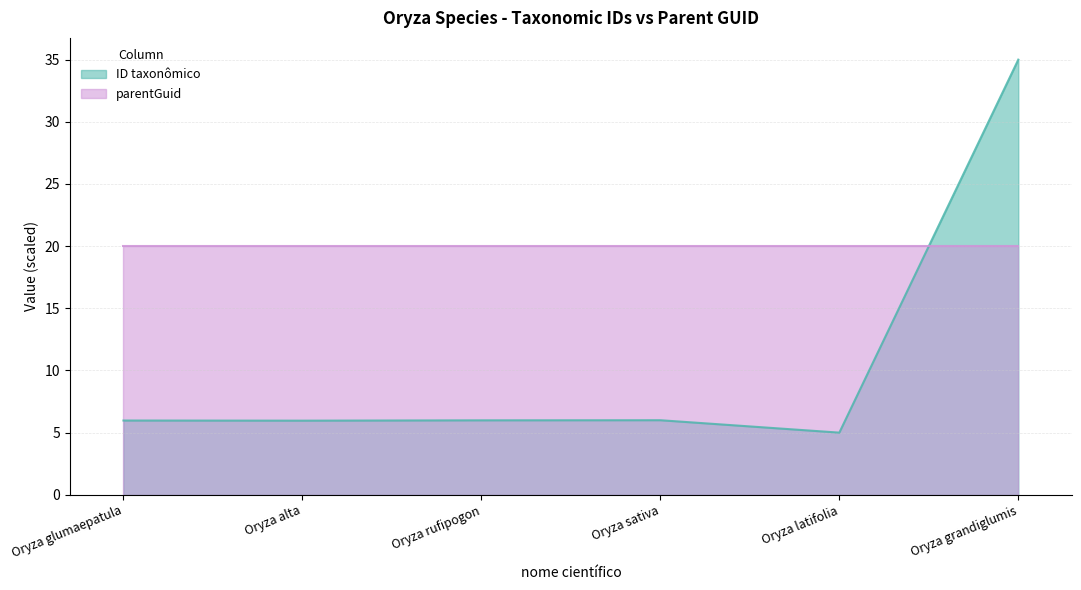

The chart shows a value of 6.0 at Oryza alta. True or false?

True